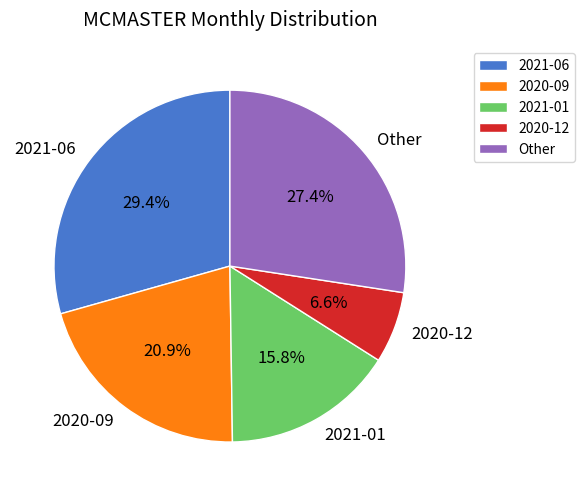

What portion of the pie excludes Other?

72.6%